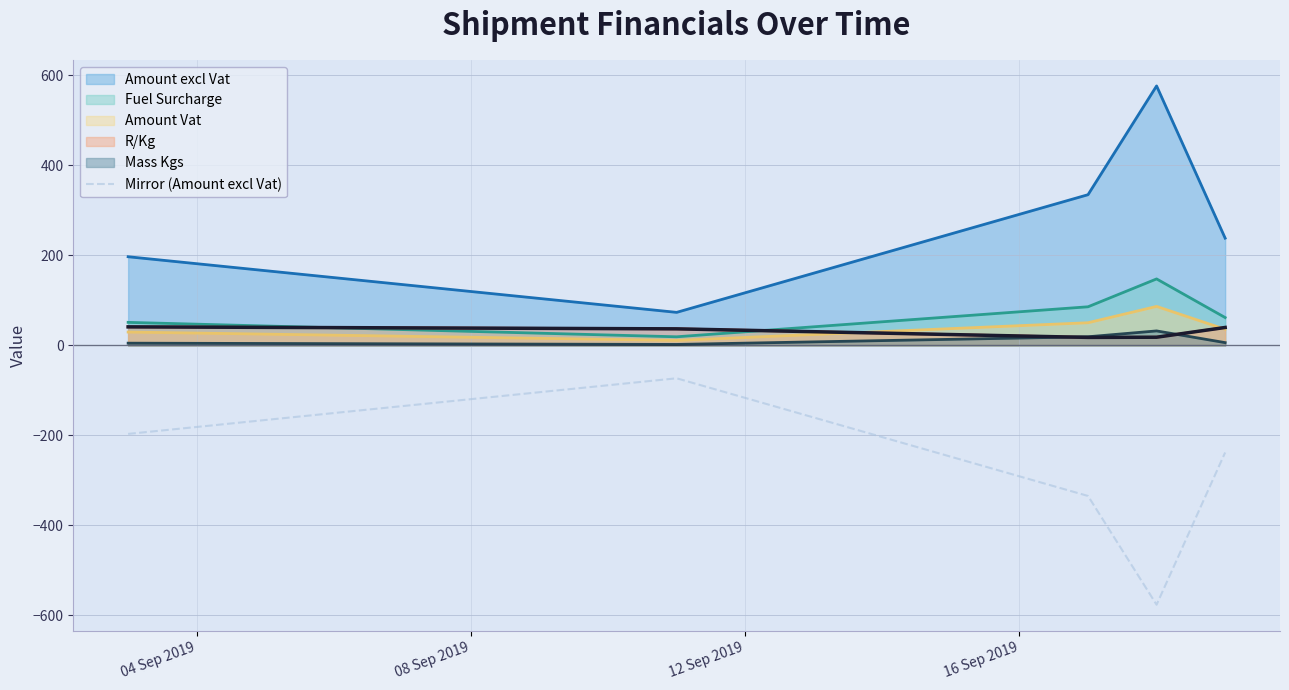

What is the greatest value displayed?

576.1